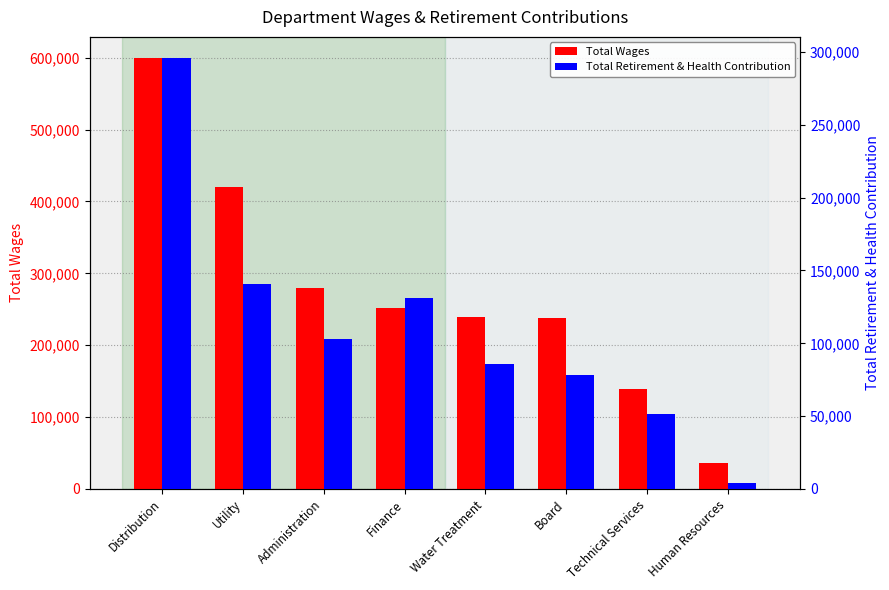

What is the label of the 8th bar from the left?

Human Resources